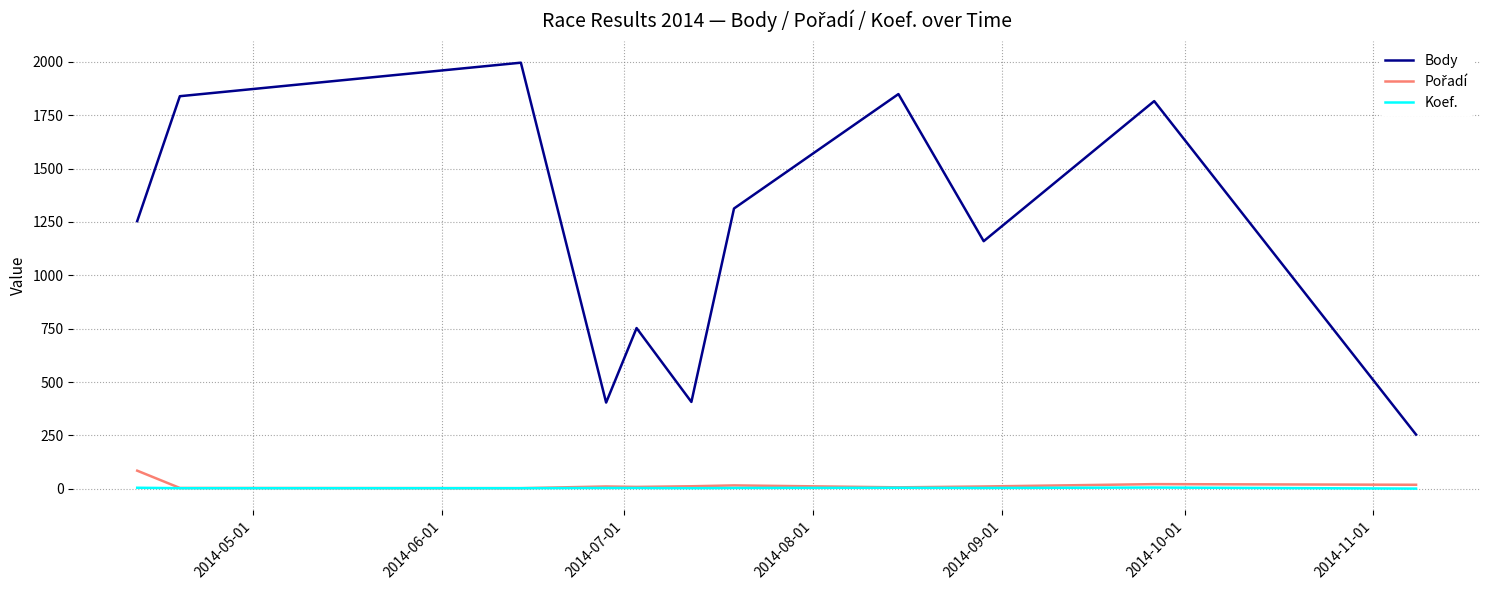

Count the number of data series in this chart.

3